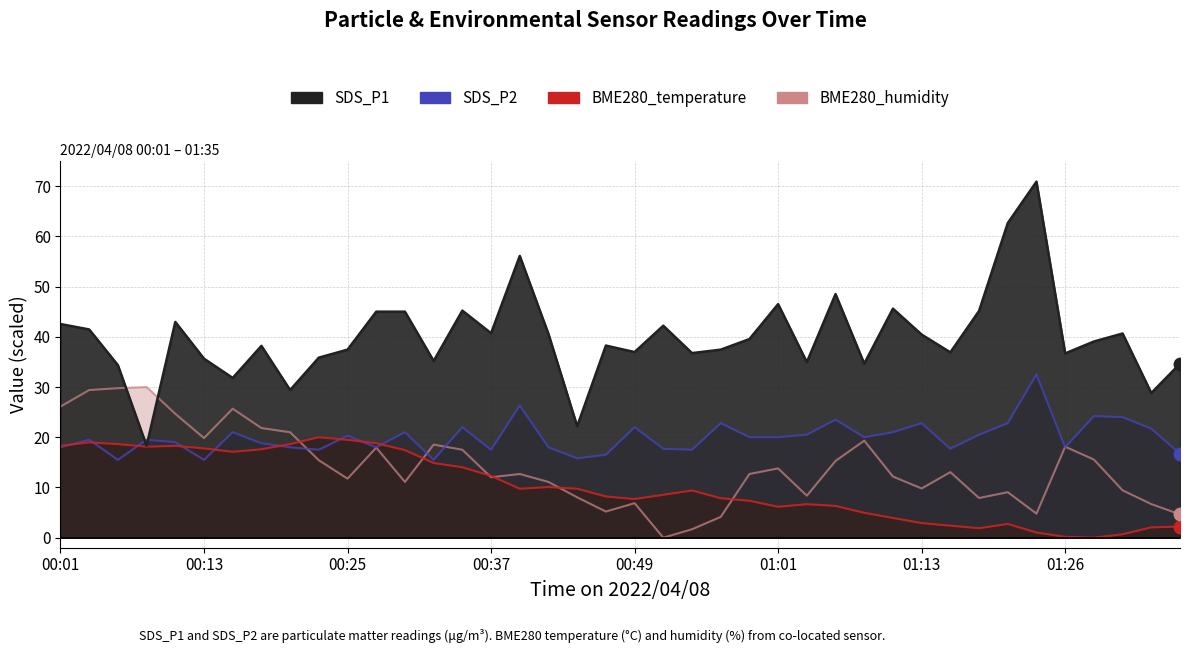

True or false: BME280_temperature and BME280_humidity intersect in this chart.

True